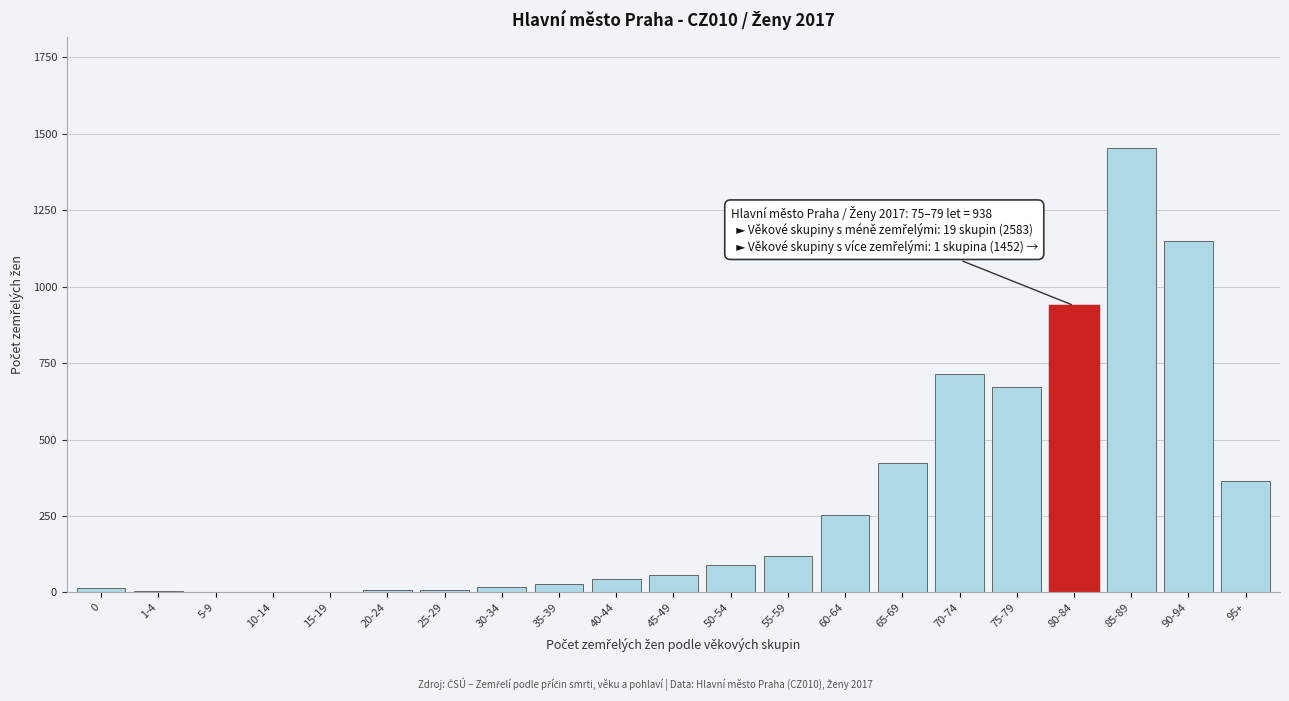

The chart shows a value of 253 at 60-64. True or false?

True